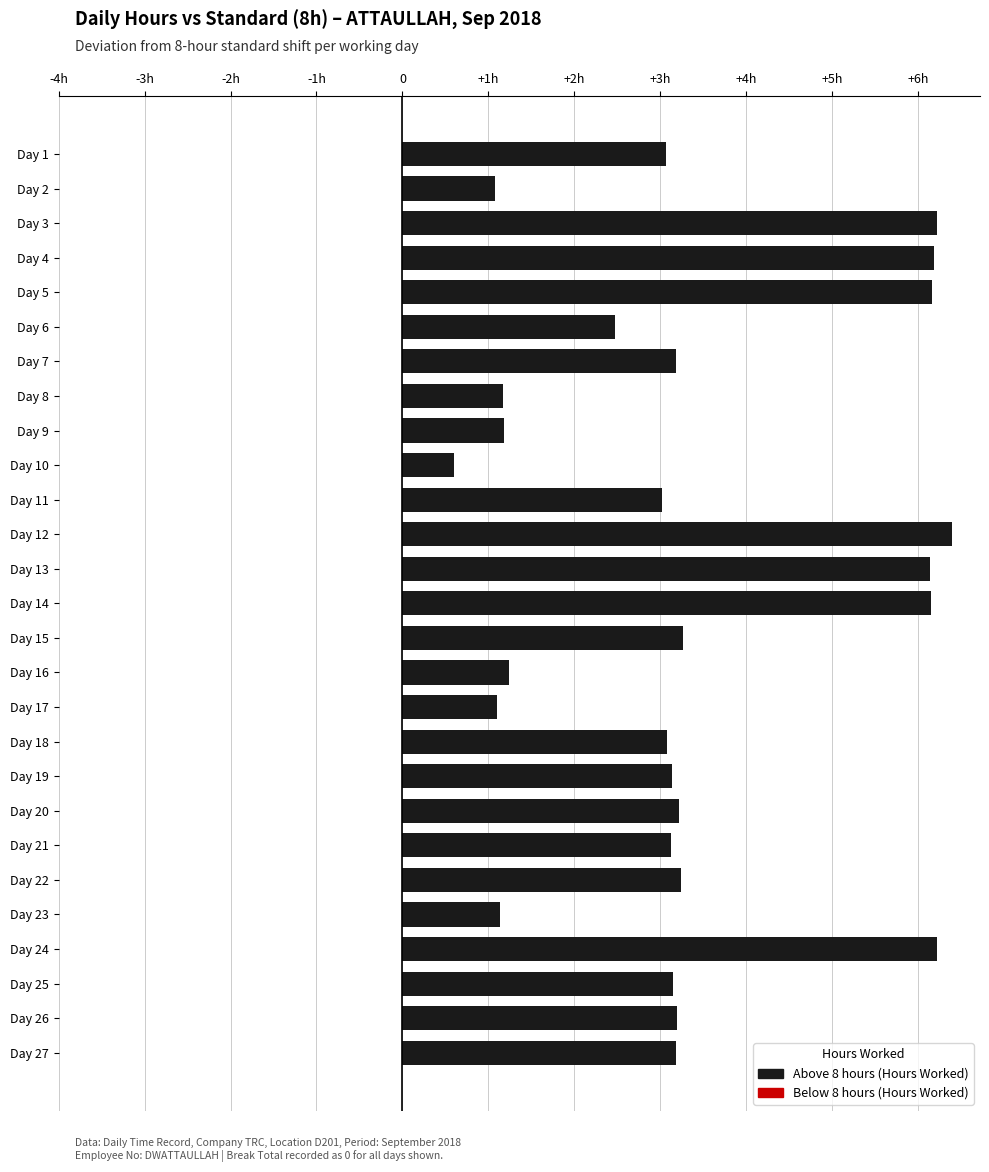

Which has a higher value, Day 14 or Day 19?

Day 14